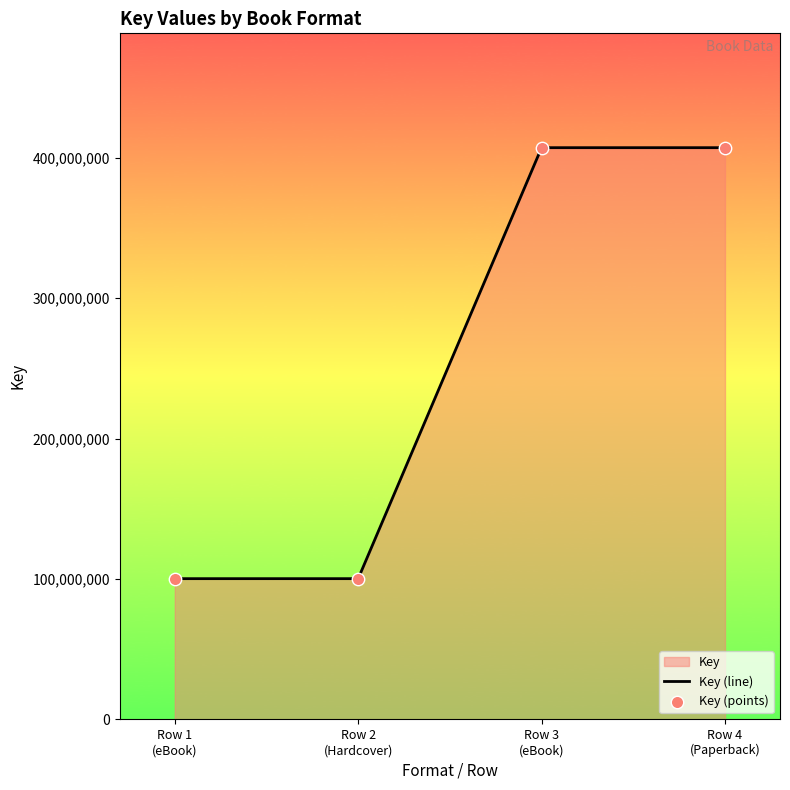

At which category is the sum across all series the highest?

Row 3
(eBook)